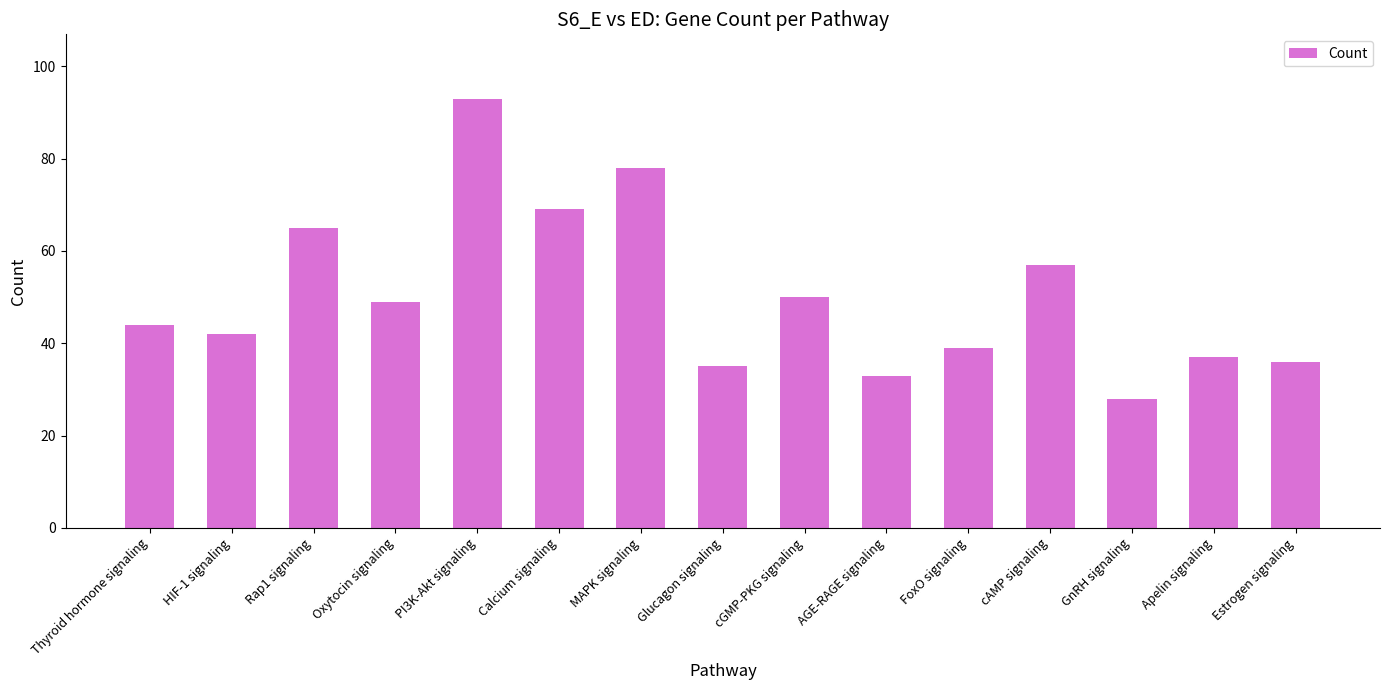

How many bars are there in total?

15